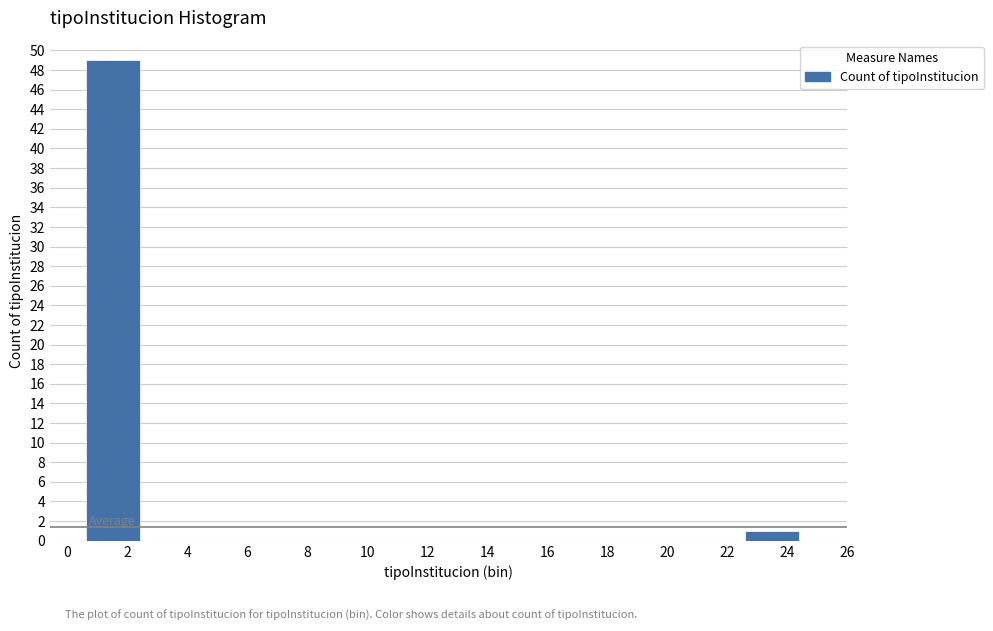

What is the height of the bar covering 22.5 to 24.5 on the x-axis? The values are not printed on the chart, so give them approximately, as read against the axis.

1